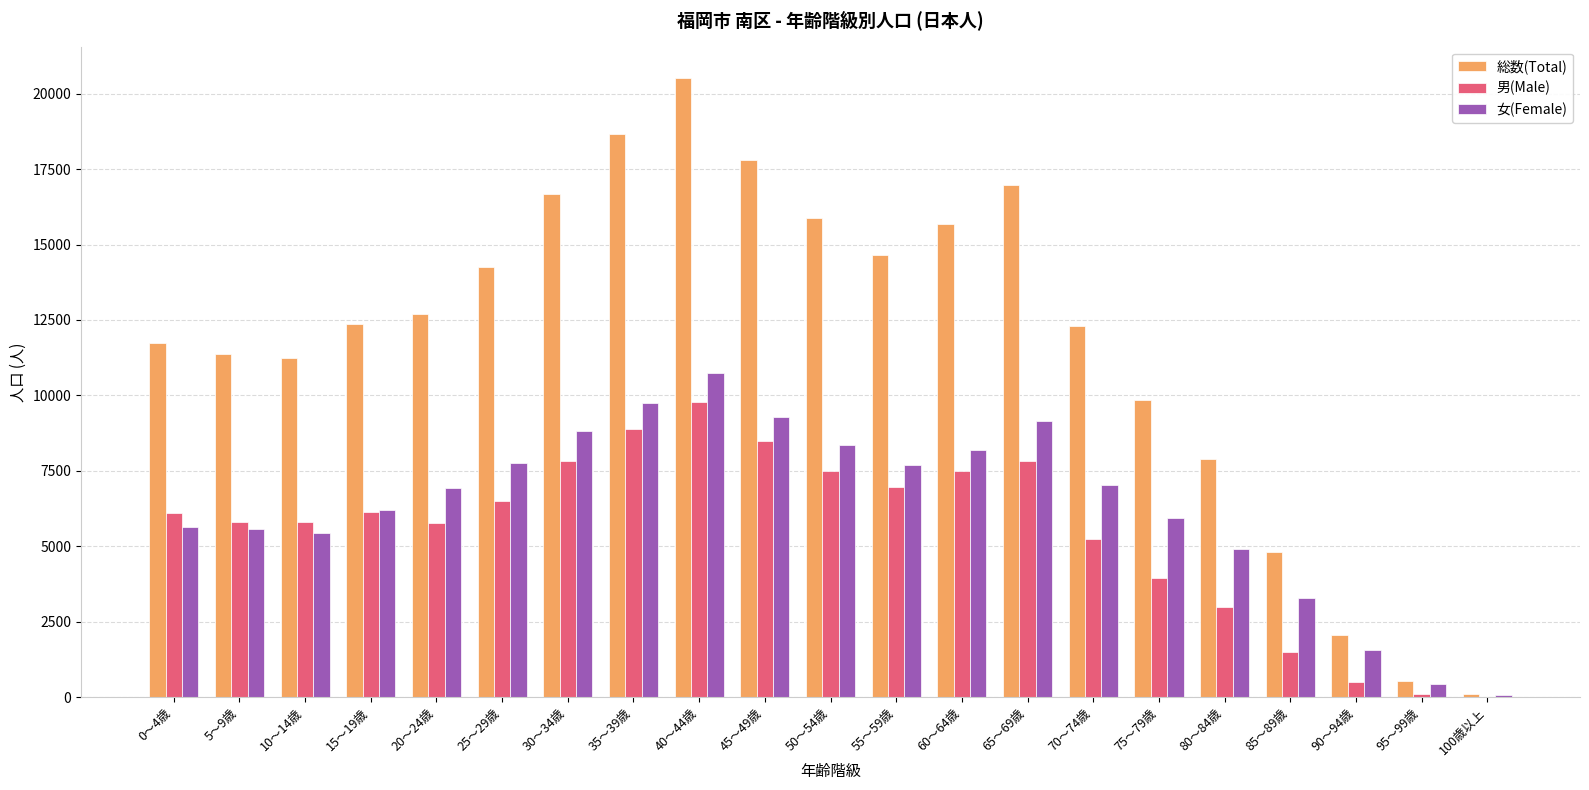

Count the number of data series in this chart.

3